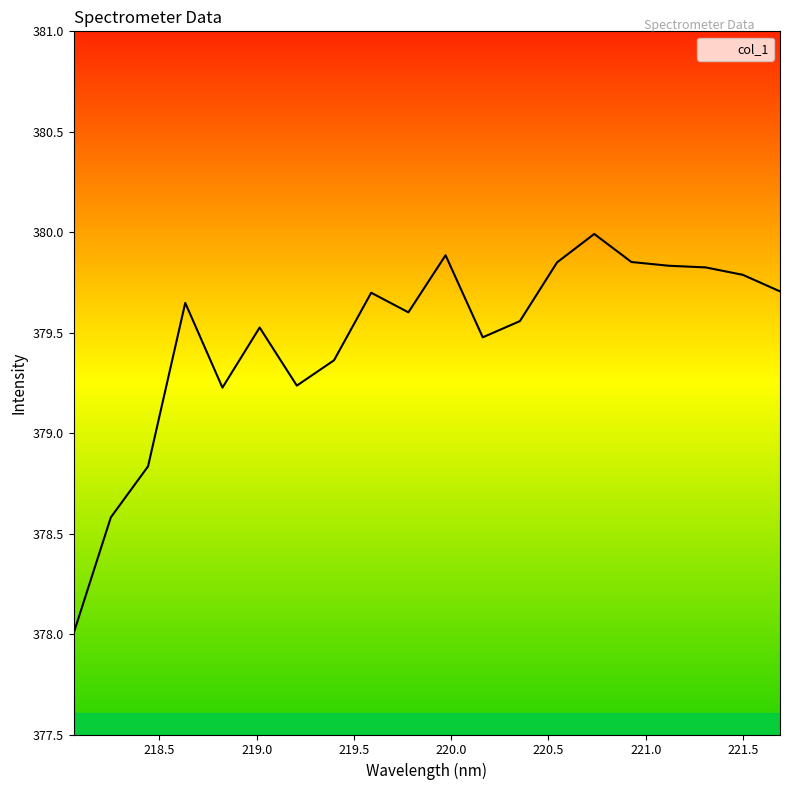

What is the maximum value shown in the chart?

380.0